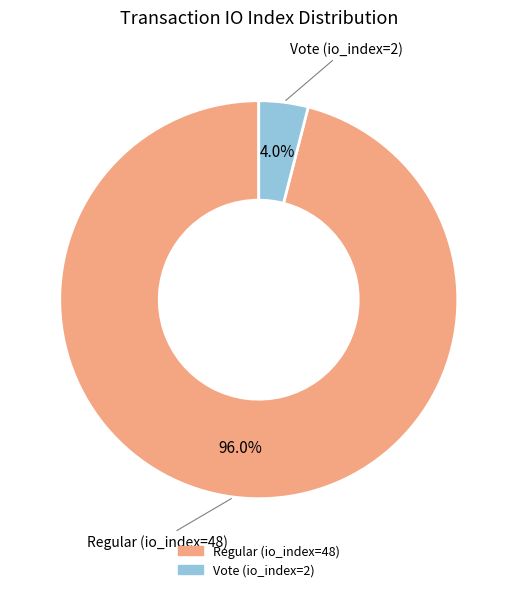

To the nearest percent, what is the difference between the largest and smallest slice percentages?

92%